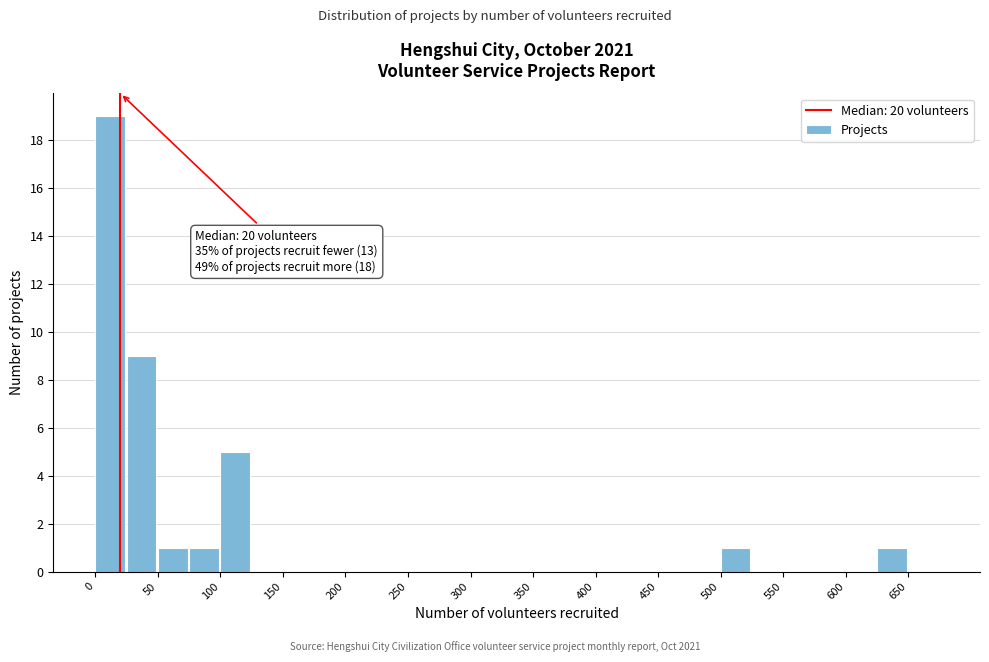

Which range on the x-axis has the tallest bar?

0 to 25